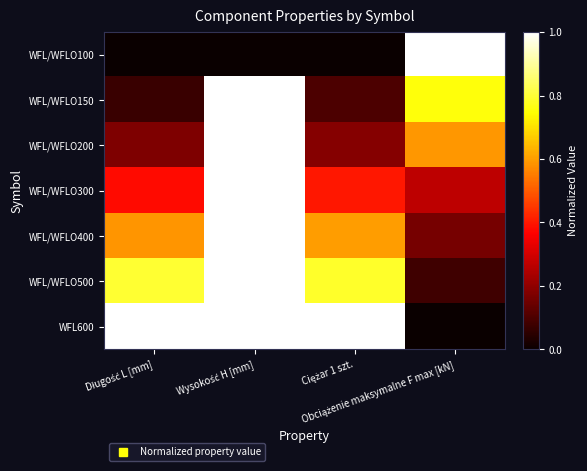

Reading left to right, what are all the values shown in this chart?

WFL/WFLO100: Długość L [mm]=0.0	Wysokość H [mm]=0.0	Ciężar 1 szt.=0.0	Obciążenie maksymalne F max [kN]=1.0
WFL/WFLO150: Długość L [mm]=0.1	Wysokość H [mm]=1.0	Ciężar 1 szt.=0.1	Obciążenie maksymalne F max [kN]=0.8
WFL/WFLO200: Długość L [mm]=0.2	Wysokość H [mm]=1.0	Ciężar 1 szt.=0.2	Obciążenie maksymalne F max [kN]=0.6
WFL/WFLO300: Długość L [mm]=0.4	Wysokość H [mm]=1.0	Ciężar 1 szt.=0.4	Obciążenie maksymalne F max [kN]=0.3
WFL/WFLO400: Długość L [mm]=0.6	Wysokość H [mm]=1.0	Ciężar 1 szt.=0.6	Obciążenie maksymalne F max [kN]=0.2
WFL/WFLO500: Długość L [mm]=0.8	Wysokość H [mm]=1.0	Ciężar 1 szt.=0.8	Obciążenie maksymalne F max [kN]=0.1
WFL600: Długość L [mm]=1.0	Wysokość H [mm]=1.0	Ciężar 1 szt.=1.0	Obciążenie maksymalne F max [kN]=0.0